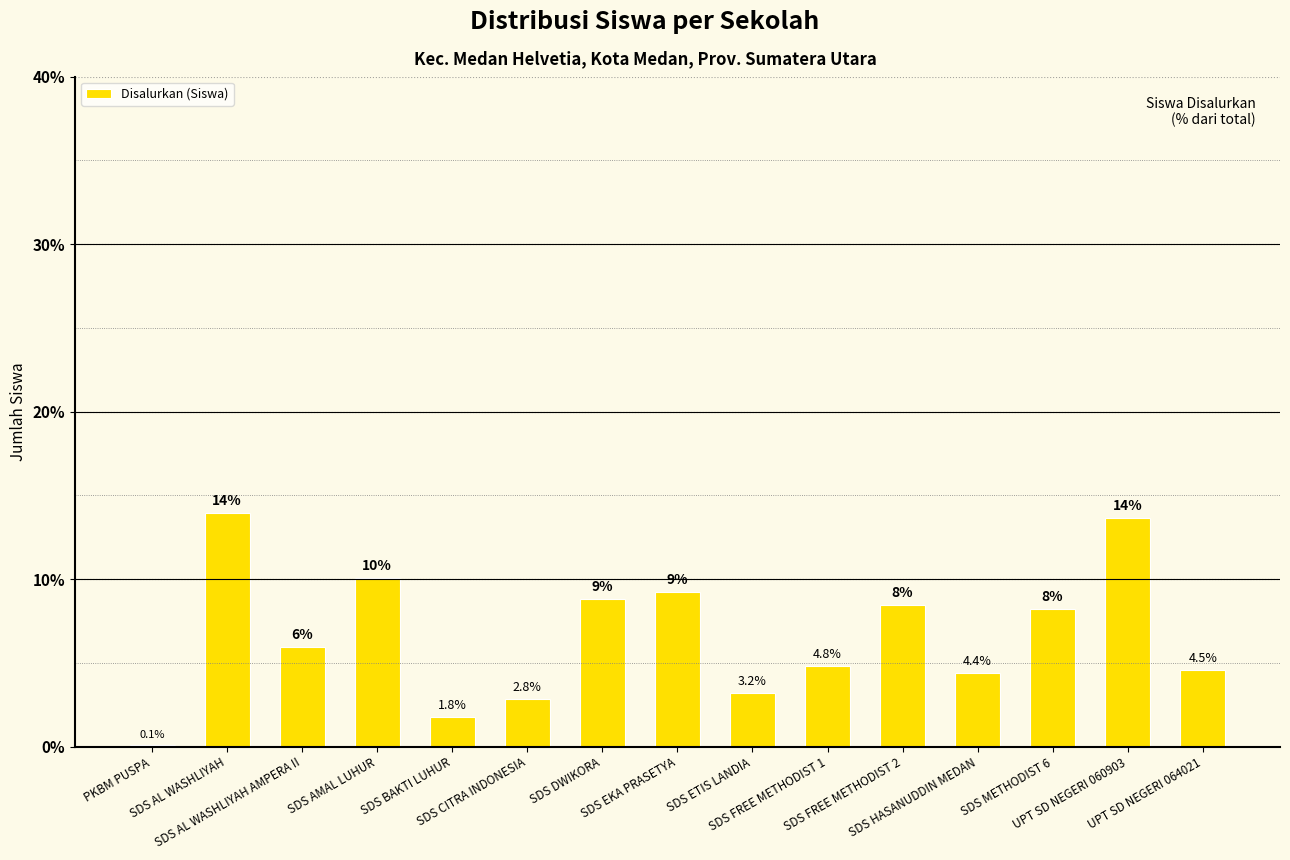

Is it true that the value at SDS AL WASHLIYAH is 6.1?

False